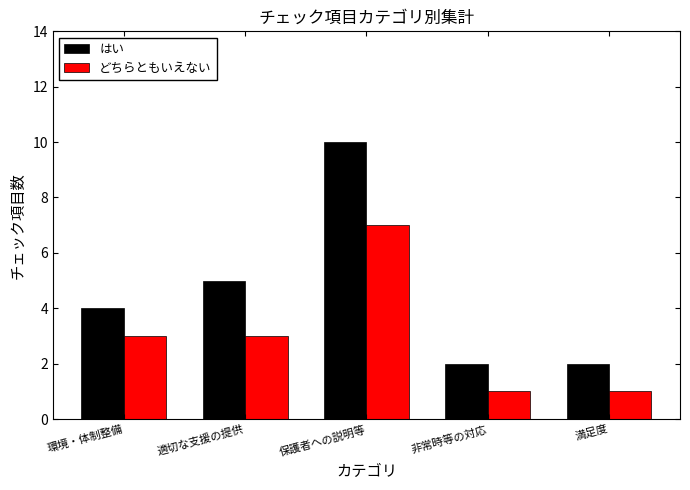

Are the bars horizontal?

No